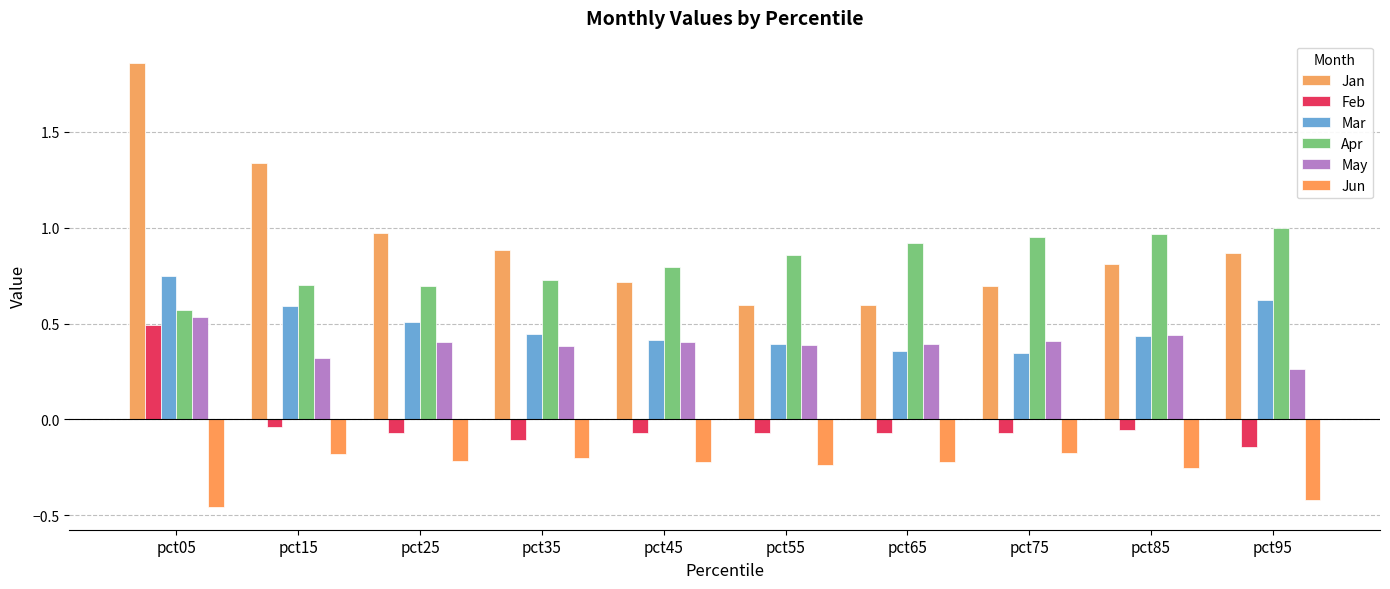

Reading left to right, transcribe all the data shown in this chart.

Jan: 1.9	1.3	1.0	0.9	0.7	0.6	0.6	0.7	0.8	0.9
Feb: 0.5	-0.0	-0.1	-0.1	-0.1	-0.1	-0.1	-0.1	-0.1	-0.1
Mar: 0.7	0.6	0.5	0.4	0.4	0.4	0.4	0.3	0.4	0.6
Apr: 0.6	0.7	0.7	0.7	0.8	0.9	0.9	1.0	1.0	1.0
May: 0.5	0.3	0.4	0.4	0.4	0.4	0.4	0.4	0.4	0.3
Jun: -0.5	-0.2	-0.2	-0.2	-0.2	-0.2	-0.2	-0.2	-0.3	-0.4